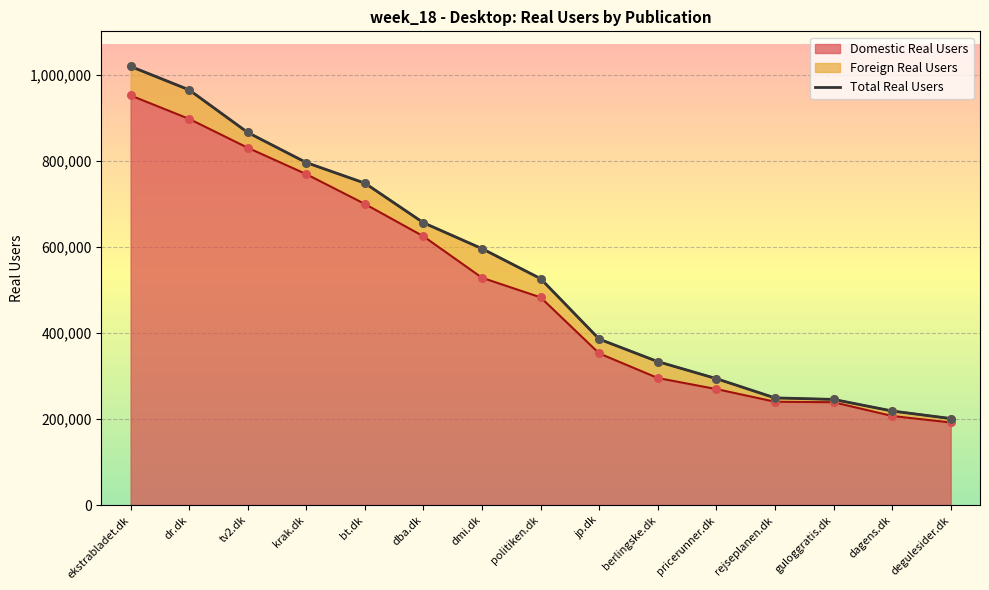

What is the total value across all series at berlingske.dk?

629123